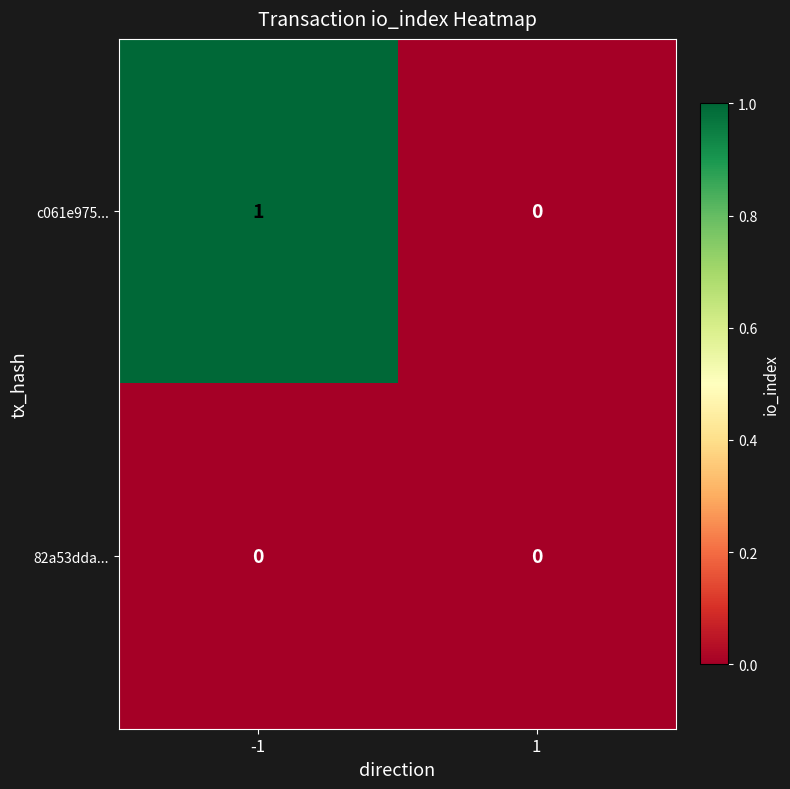

Is it true that c061e975... equals 1 at 1?

False